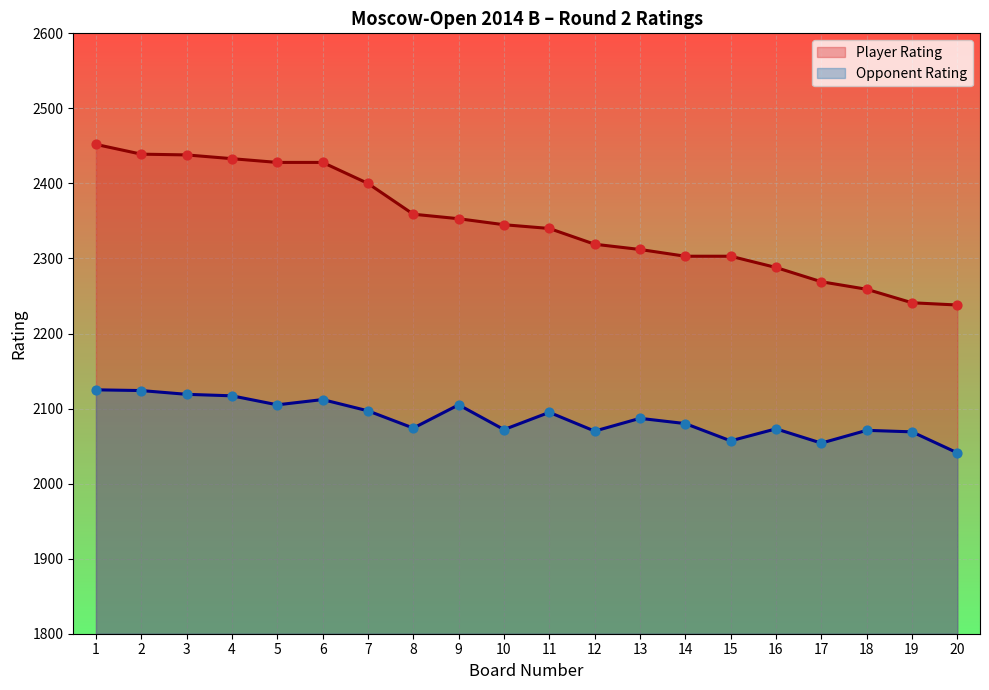

Which series reaches the minimum Y coordinate?

Opponent Rating